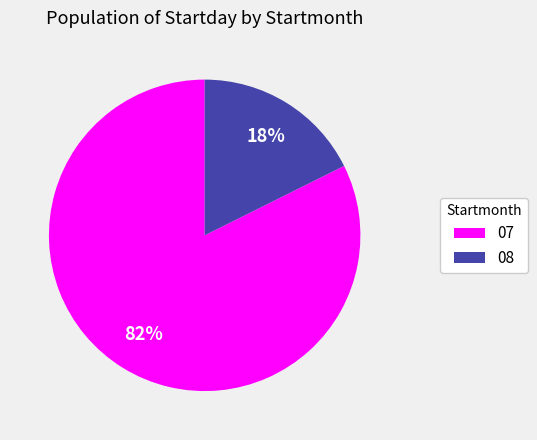

Does any single category account for the majority?

Yes